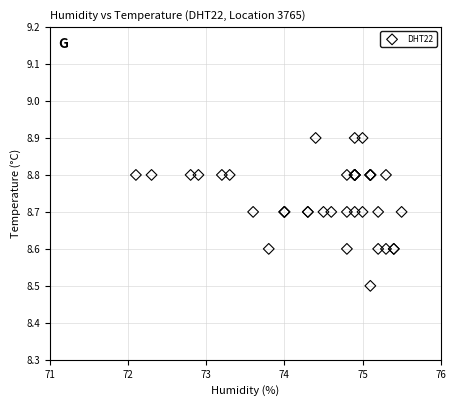

What Y value in the scatter plot is closest to 8?

8.5